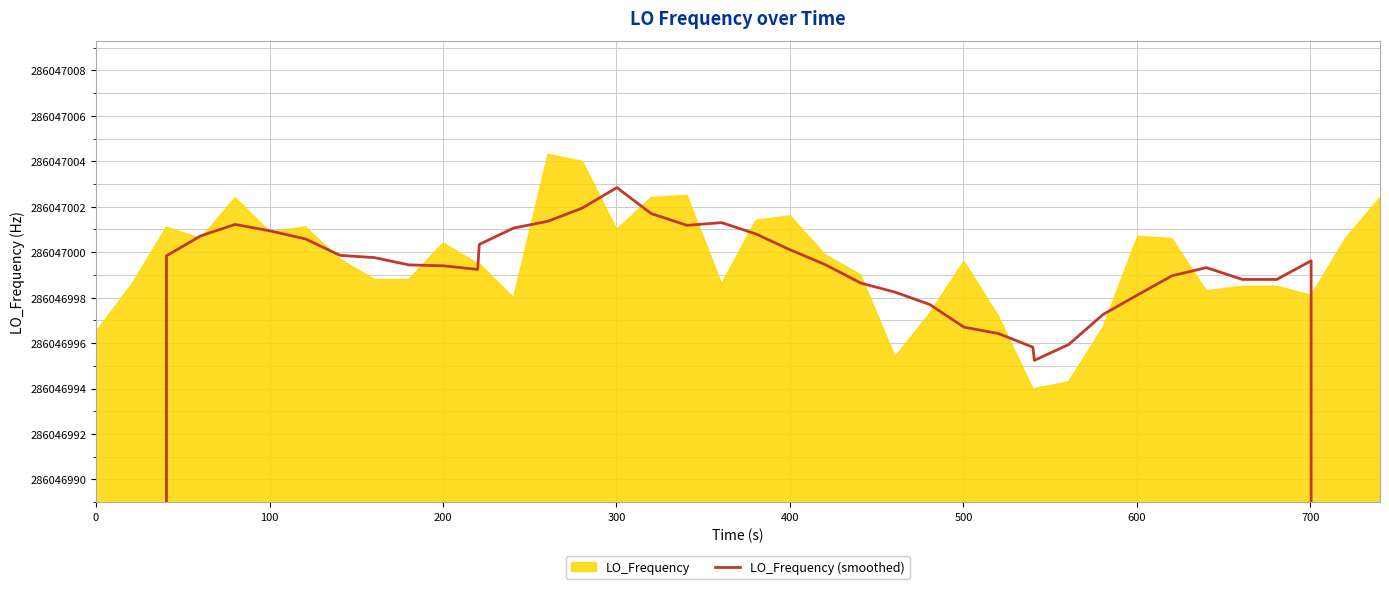

Reading right to left, list all the values displayed in this chart.

171628200.2	228837599.9	286046999.6	286046998.8	286046998.8	286046999.3	286046999.0	286046998.1	286046997.3	286046995.9	286046995.2	286046995.8	286046996.4	286046996.7	286046997.7	286046998.2	286046998.6	286046999.5	286047000.1	286047000.8	286047001.3	286047001.2	286047001.7	286047002.8	286047001.9	286047001.4	286047001.1	286047000.3	286046999.2	286046999.4	286046999.4	286046999.8	286046999.9	286047000.6	286047000.9	286047001.2	286047000.7	286046999.8	228837599.4	171628199.2